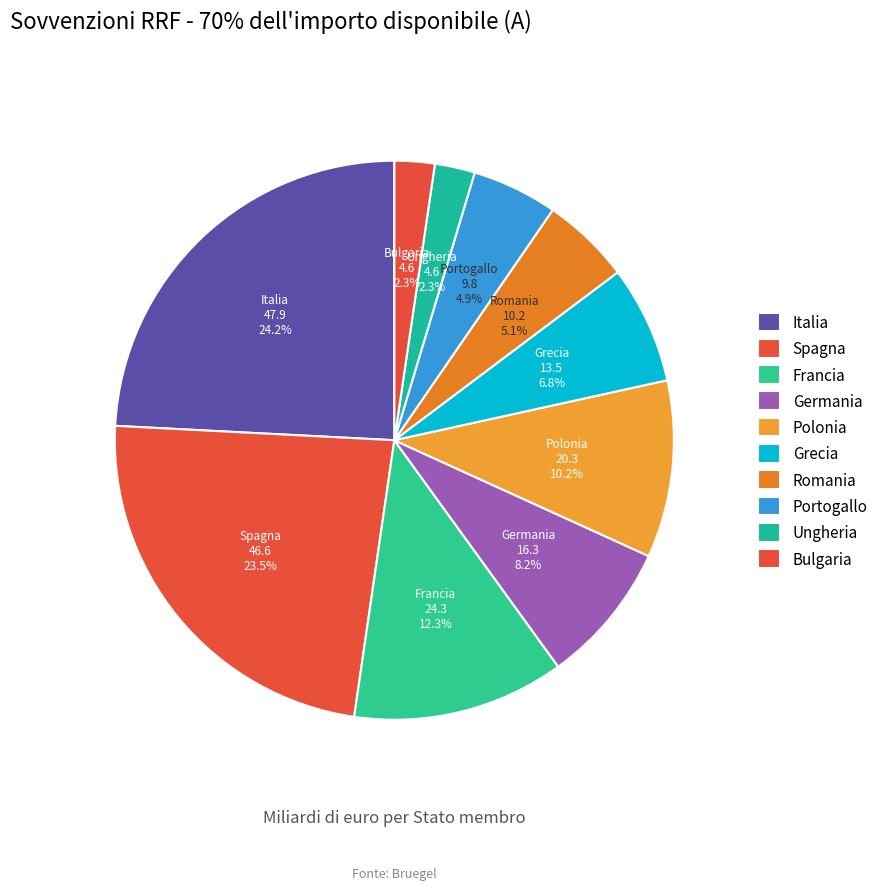

To the nearest percent, what is the difference between the Ungheria and Germania slice percentages?

6%